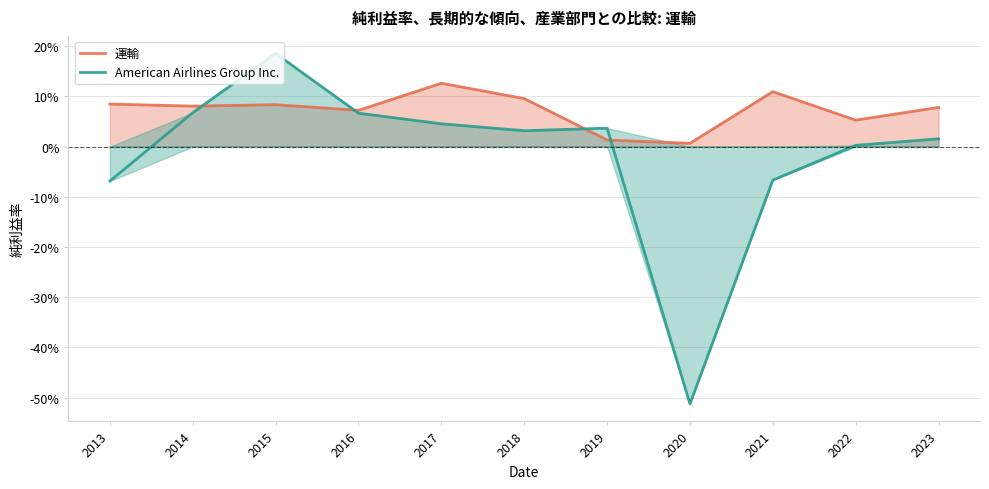

How many categories are shown in the chart?

11